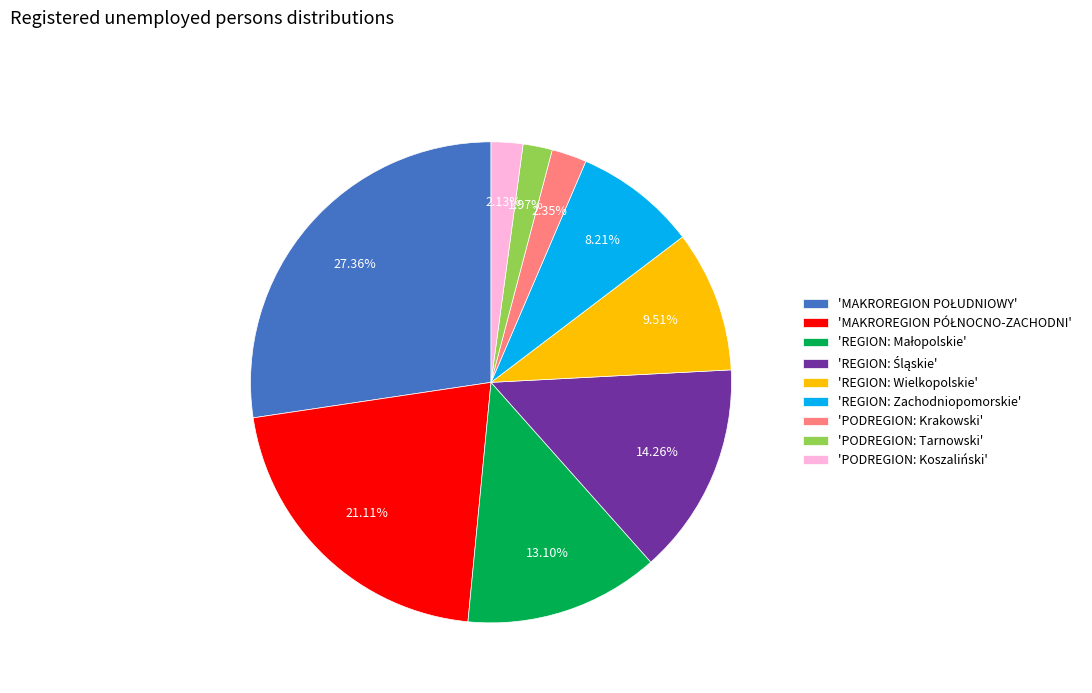

Approximately how many times larger is the value at 'REGION: Wielkopolskie' compared to 'PODREGION: Krakowski'?

4.0